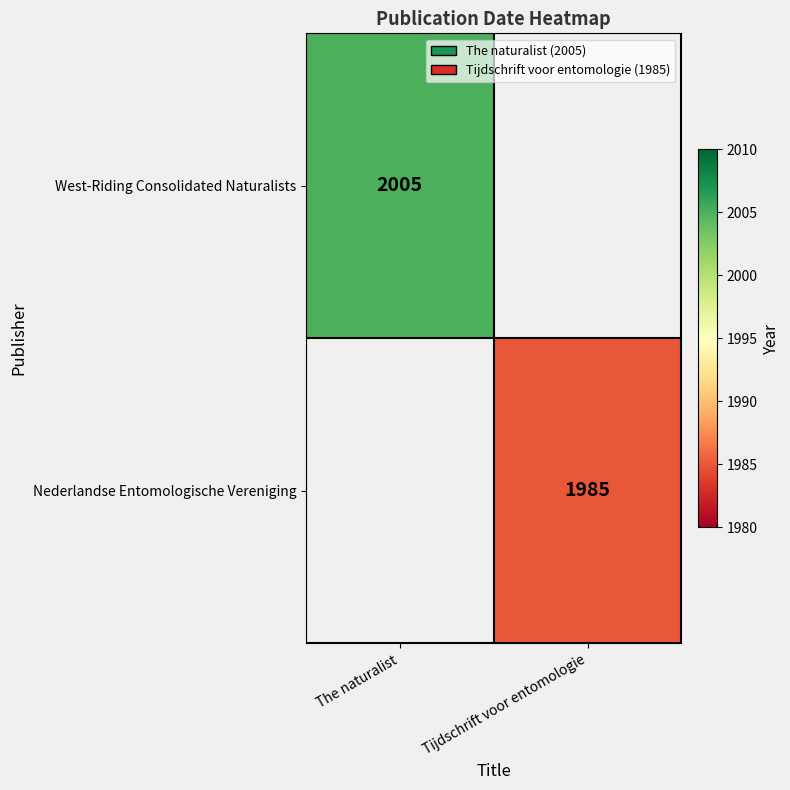

True or false: West-Riding Consolidated Naturalists has a value of 2005 at The naturalist.

True